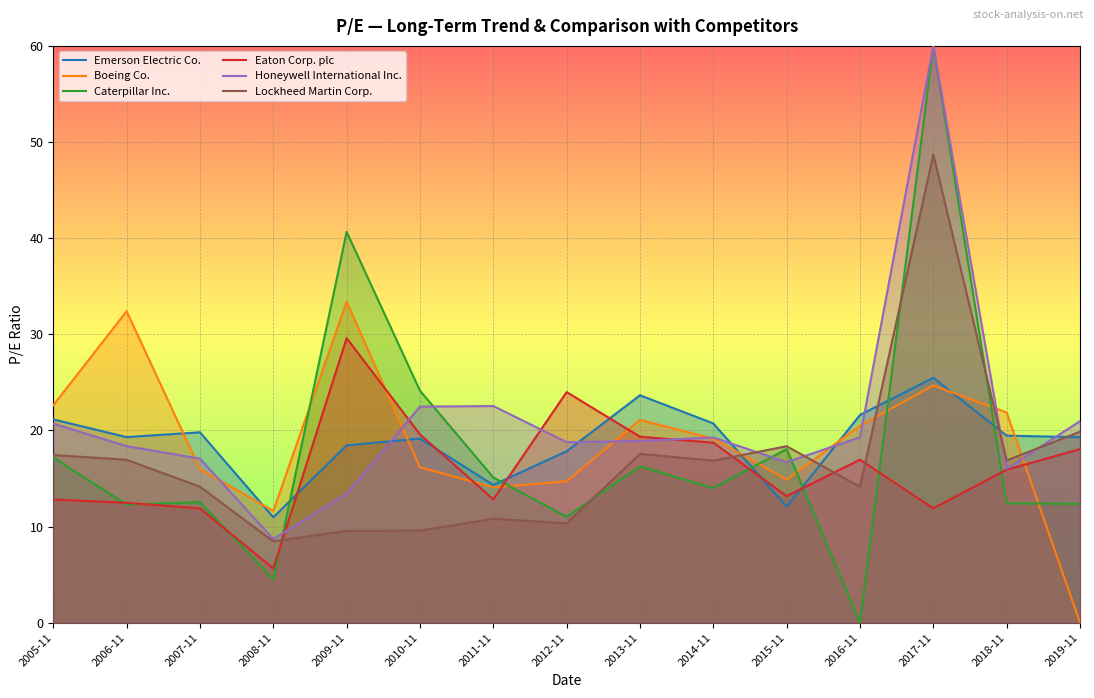

At which label does Eaton Corp. plc first exceed 15?

2009-11